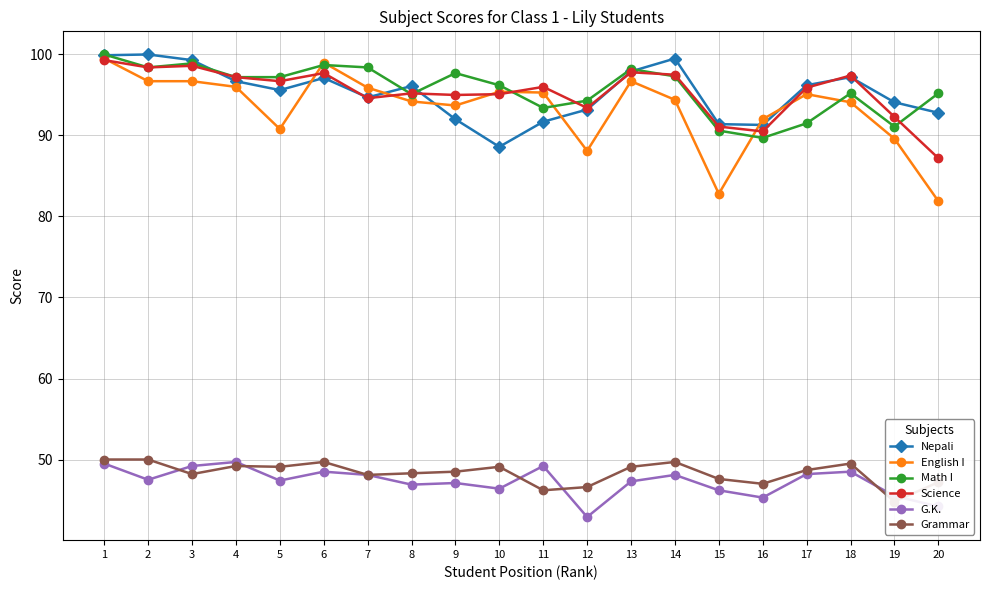

Reading left to right, what are all the values shown in this chart?

Nepali: 1=99.9	2=100.0	3=99.3	4=96.7	5=95.6	6=97.1	7=94.7	8=96.1	9=92.0	10=88.6	11=91.7	12=93.2	13=97.9	14=99.5	15=91.4	16=91.3	17=96.2	18=97.2	19=94.1	20=92.8
English I: 1=99.5	2=96.7	3=96.7	4=96.0	5=90.8	6=99.0	7=95.9	8=94.2	9=93.7	10=95.4	11=95.3	12=88.1	13=96.7	14=94.4	15=82.8	16=92.0	17=95.1	18=94.1	19=89.6	20=81.9
Math I: 1=100.0	2=98.4	3=98.9	4=97.2	5=97.2	6=98.7	7=98.4	8=95.1	9=97.7	10=96.2	11=93.4	12=94.3	13=98.2	14=97.3	15=90.6	16=89.7	17=91.5	18=95.2	19=91.1	20=95.2
Science: 1=99.3	2=98.4	3=98.6	4=97.2	5=96.7	6=97.7	7=94.6	8=95.2	9=95.0	10=95.1	11=96.0	12=93.4	13=97.8	14=97.5	15=91.1	16=90.5	17=95.9	18=97.4	19=92.3	20=87.2
G.K.: 1=49.5	2=47.5	3=49.2	4=49.7	5=47.4	6=48.5	7=48.1	8=46.9	9=47.1	10=46.4	11=49.2	12=42.9	13=47.3	14=48.1	15=46.2	16=45.3	17=48.2	18=48.5	19=45.5	20=44.2
Grammar: 1=50.0	2=50.0	3=48.2	4=49.2	5=49.1	6=49.7	7=48.1	8=48.3	9=48.5	10=49.1	11=46.2	12=46.6	13=49.1	14=49.7	15=47.6	16=47.0	17=48.7	18=49.5	19=44.8	20=47.2